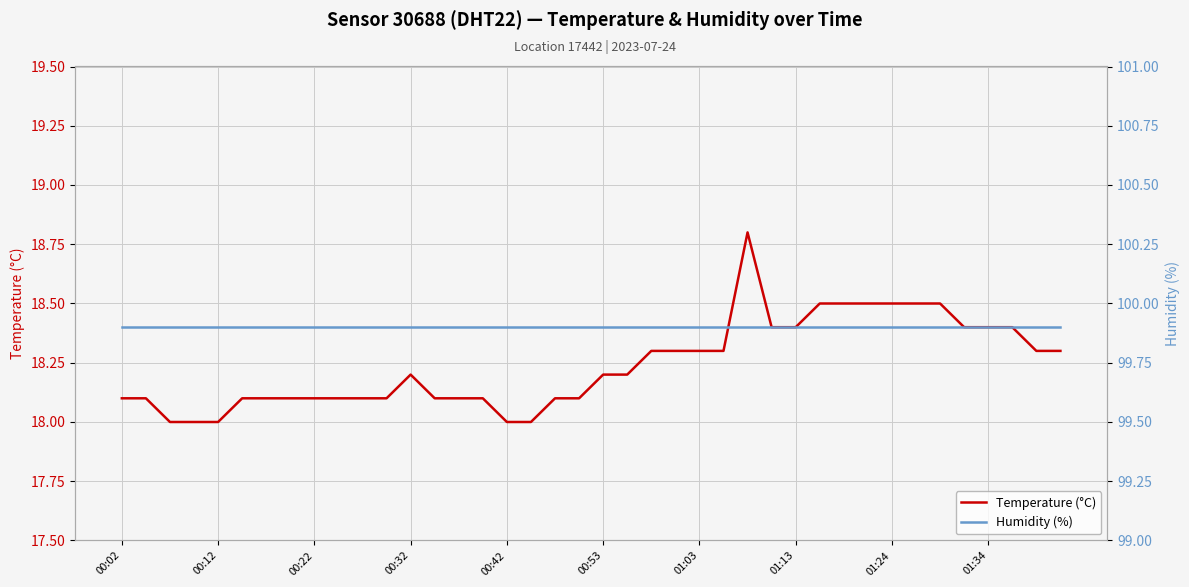

Is it true that Temperature (°C) equals 32.0 at 00:12?

False